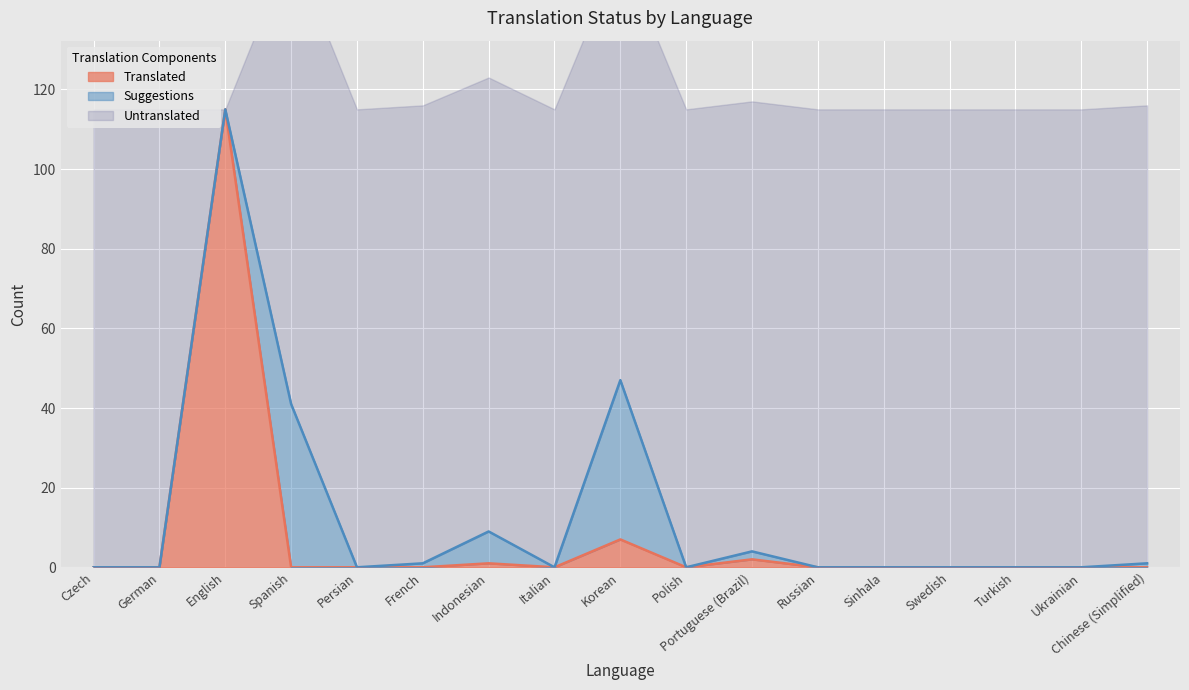

True or false: total and fuzzy cross at least once.

False